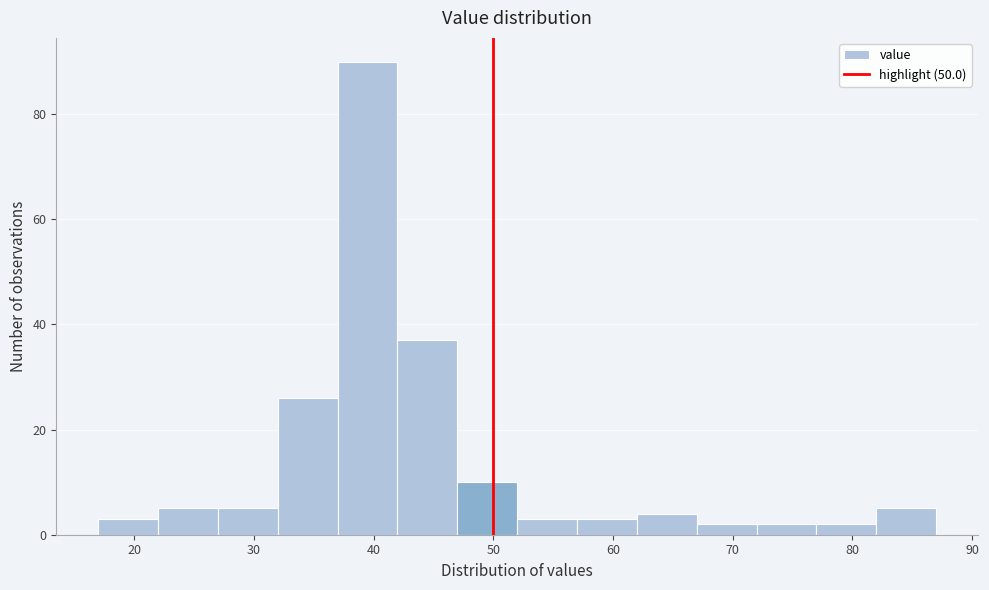

Which range on the x-axis has the tallest bar?

37 to 42